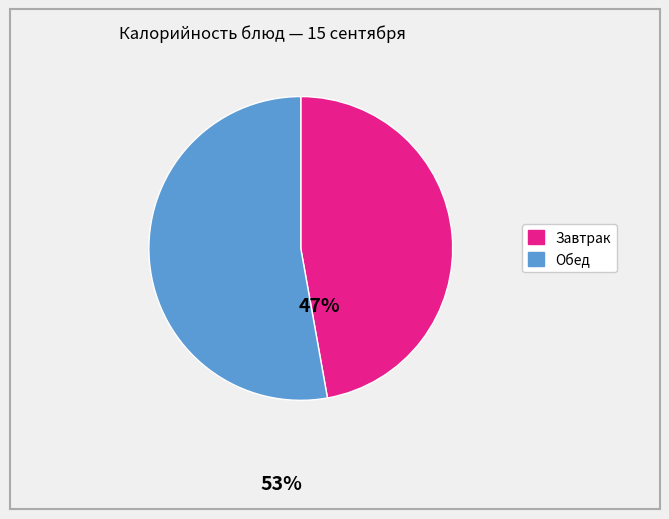

Is there a majority slice in this chart?

Yes